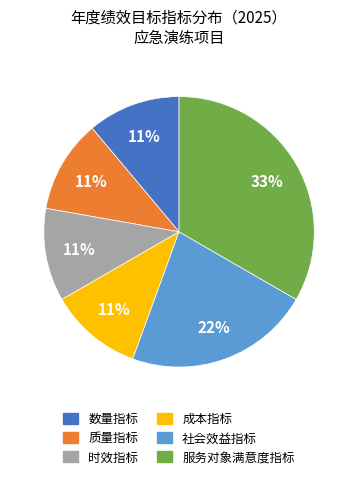

Approximately how many times larger is the value at 时效指标 compared to 质量指标?

1.0